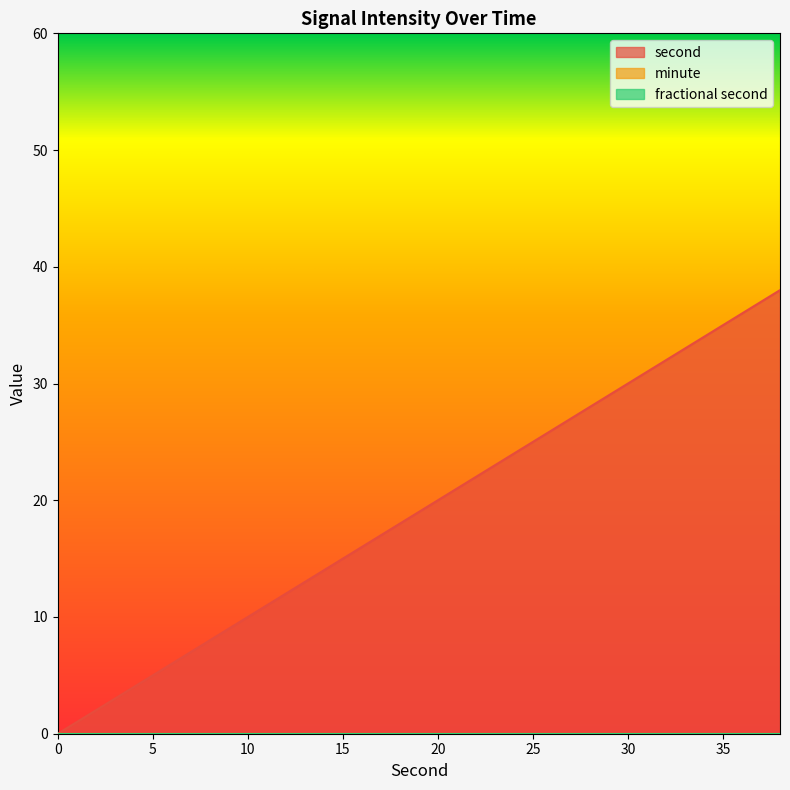

True or false: fractional second and minute intersect in this chart.

False